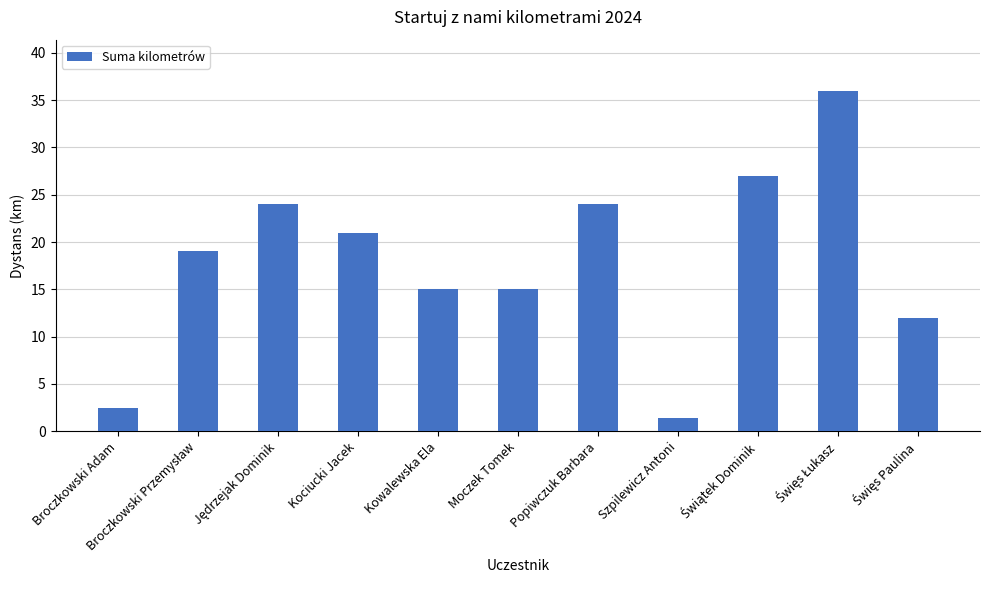

The chart shows a value of 15.0 at Moczek Tomek. True or false?

True